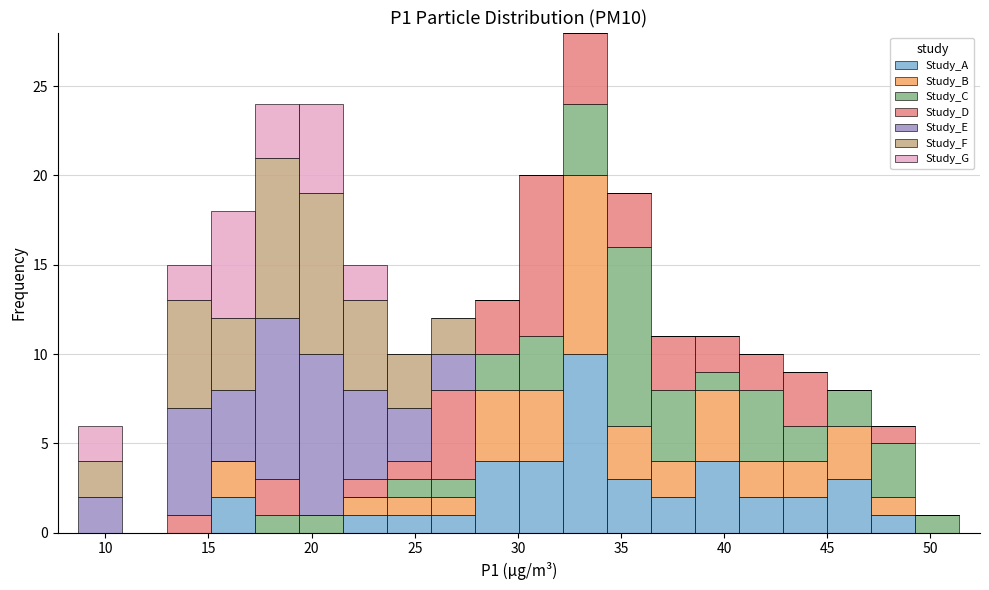

What is the total height of the stacked bar covering 36.5 to 38.5 on the x-axis? Neither the bar edges nor the heights are printed on the chart, so give them approximately, as read against the axes.

11